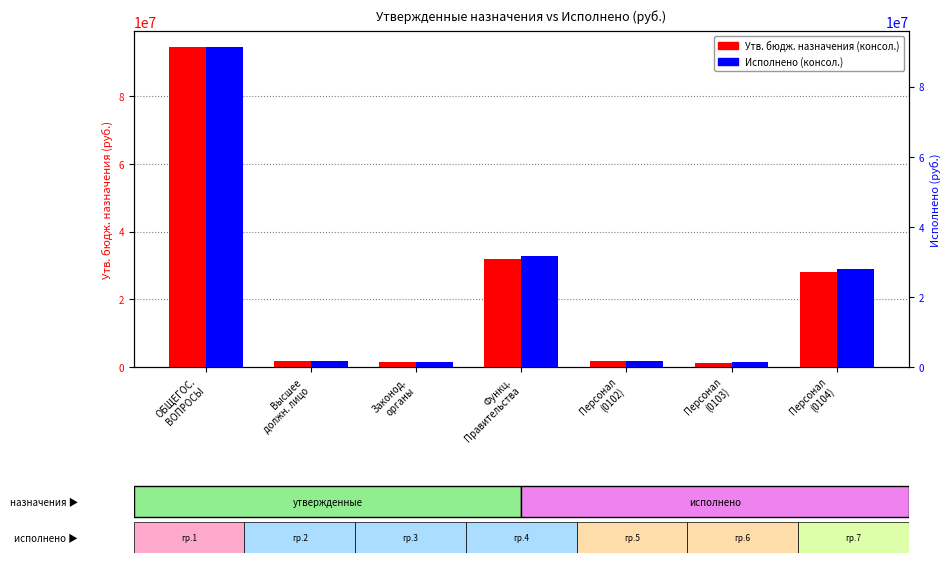

Which category has the highest value in the Исполнено (консол.) series?

ОБЩЕГОС.
ВОПРОСЫ